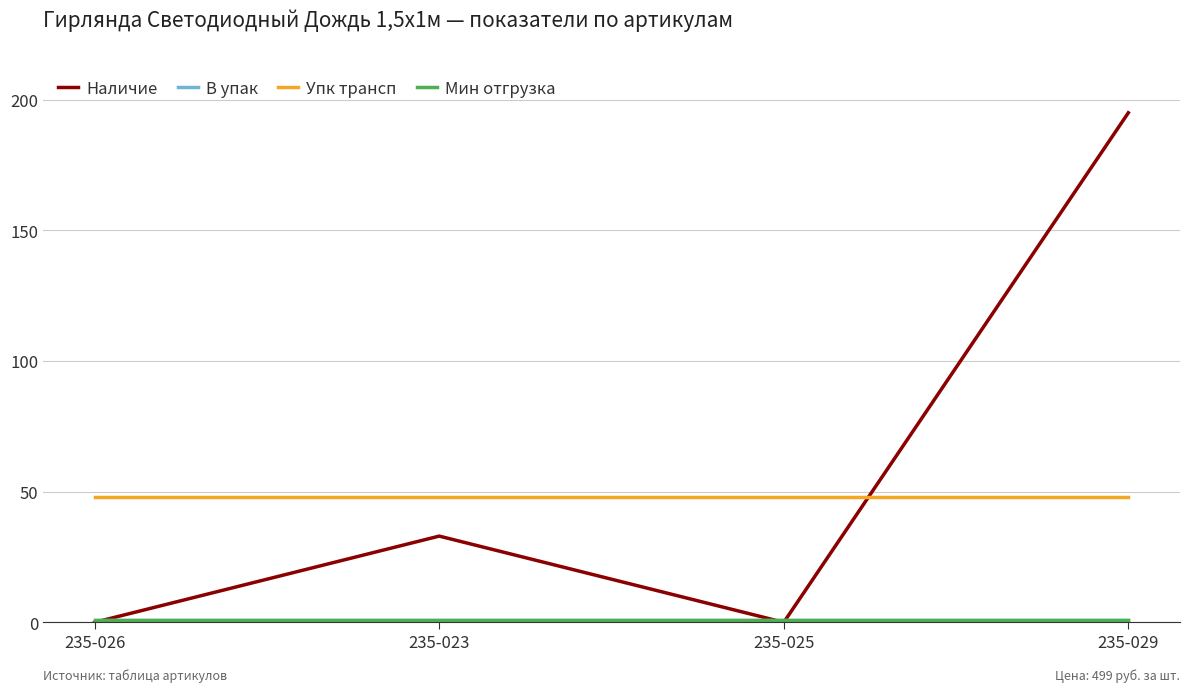

List the series in order of their peak value, highest first.

Наличие, Упк трансп, В упак, Мин отгрузка